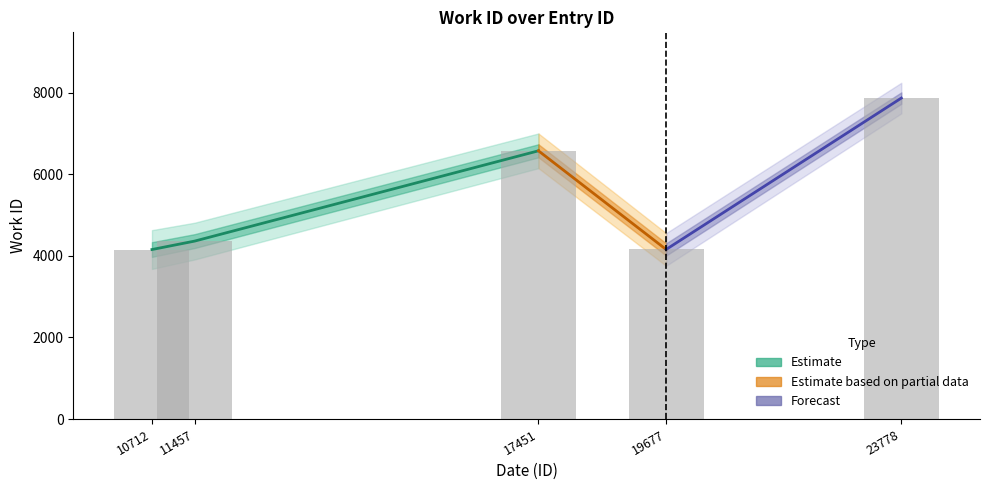

The value at 10712 is 4153. True or false?

True